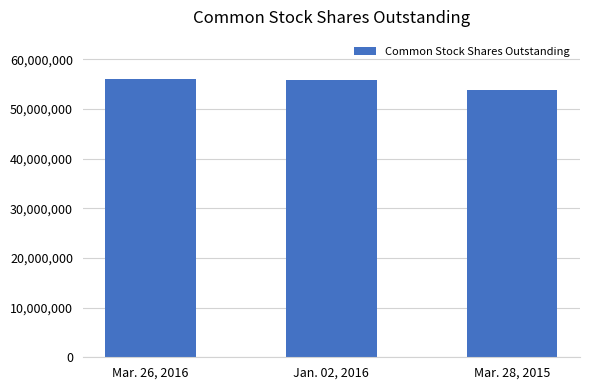

The value at Jan. 02, 2016 is 55794000. True or false?

True